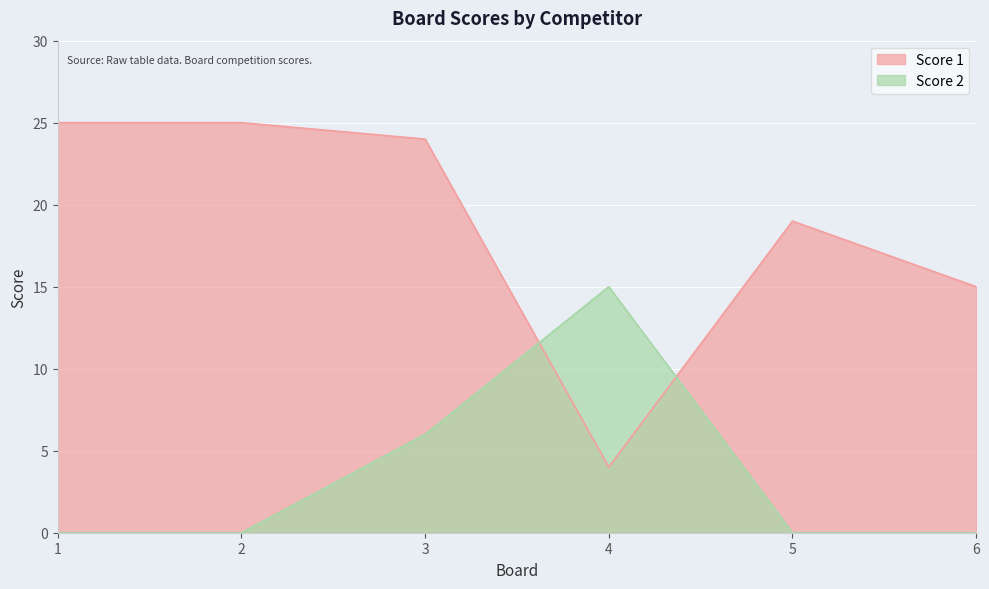

What is the value of the Score 1 point at the 1st from the left?

25